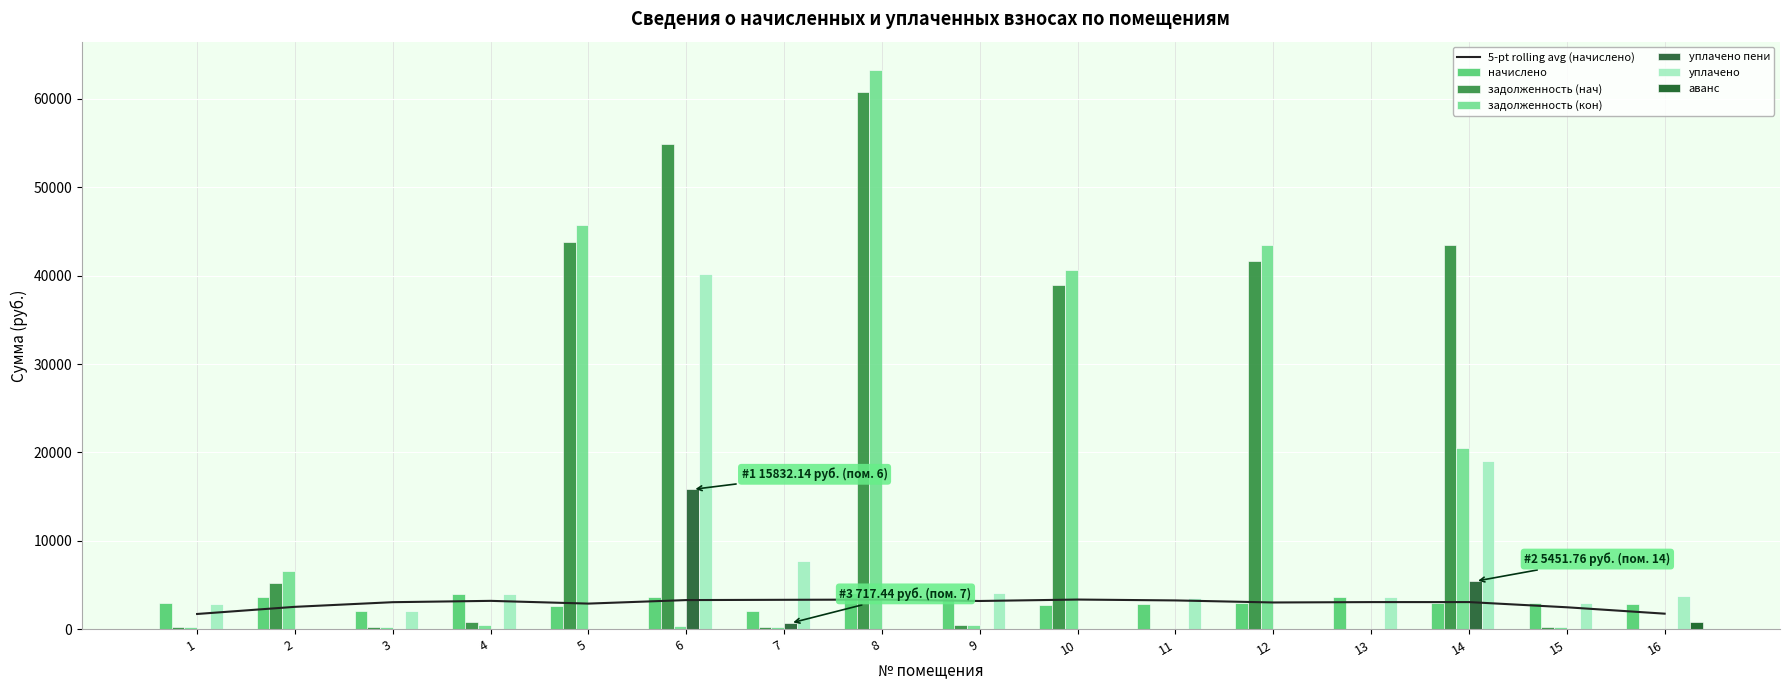

What is the total value across all series at 15?

6564.7